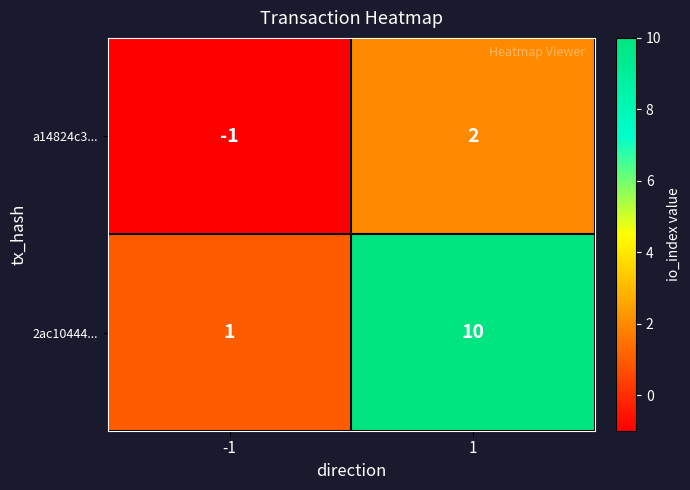

Is the value of 2ac10444... at -1 greater than the value of a14824c3... at 1?

No